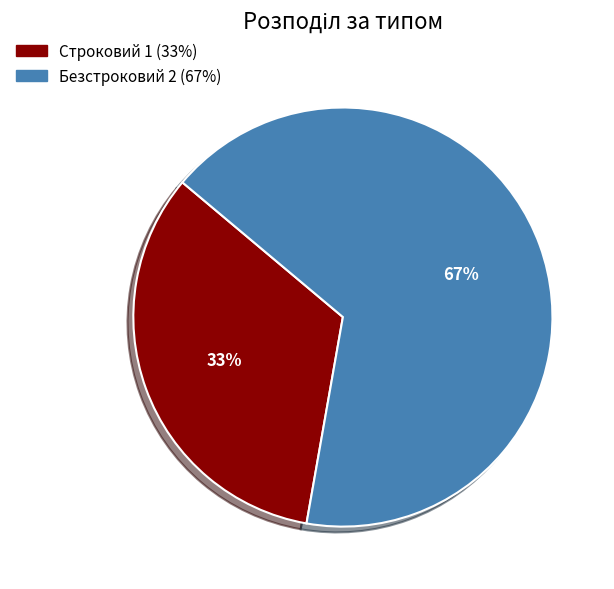

Count the number of slices in the pie.

2